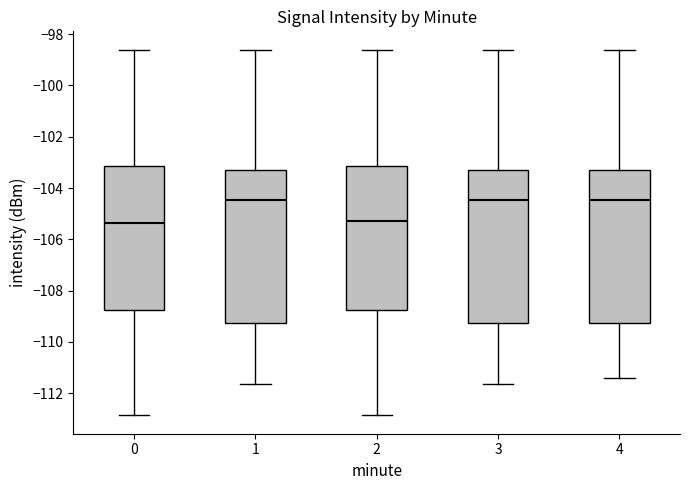

Reading left to right, read every box against the y-axis: the position of its median line, the range the box covers, and the ends of its whiskers. The values are not printed on the chart, so give them approximately, as read against the axis.

0: median -105.4, box -108.8 to -103.2, whiskers -112.8 to -98.6
1: median -104.4, box -109.2 to -103.4, whiskers -111.6 to -98.6
2: median -105.2, box -108.8 to -103.2, whiskers -112.8 to -98.6
3: median -104.4, box -109.2 to -103.4, whiskers -111.6 to -98.6
4: median -104.4, box -109.2 to -103.4, whiskers -111.4 to -98.6